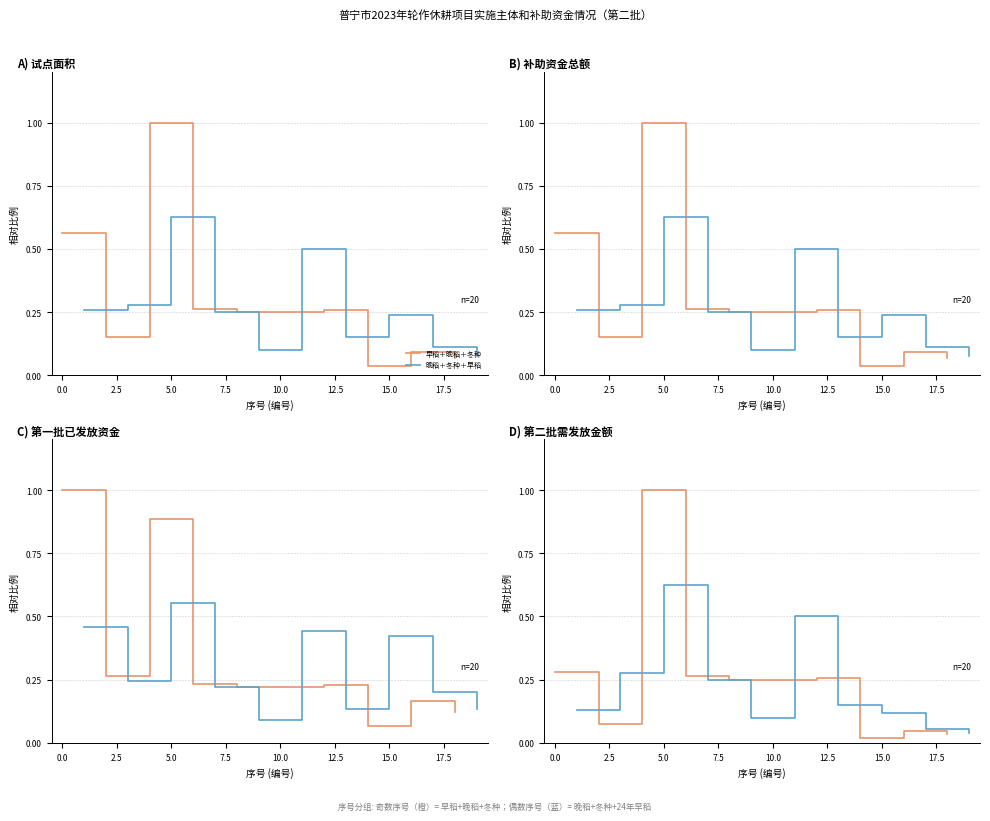

What is the label of the 7th point from the left?

12.5